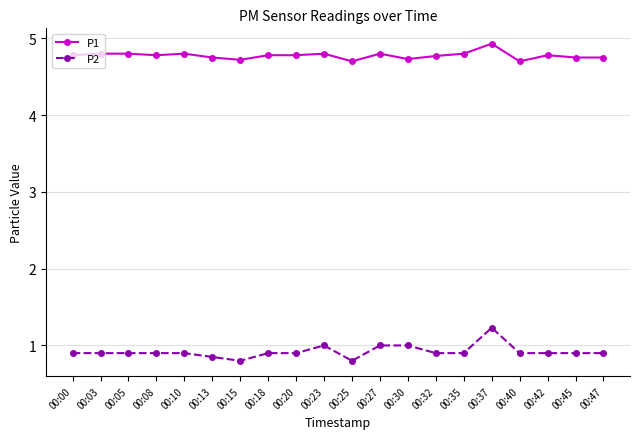

Is it true that P1 equals 2.7 at 00:13?

False